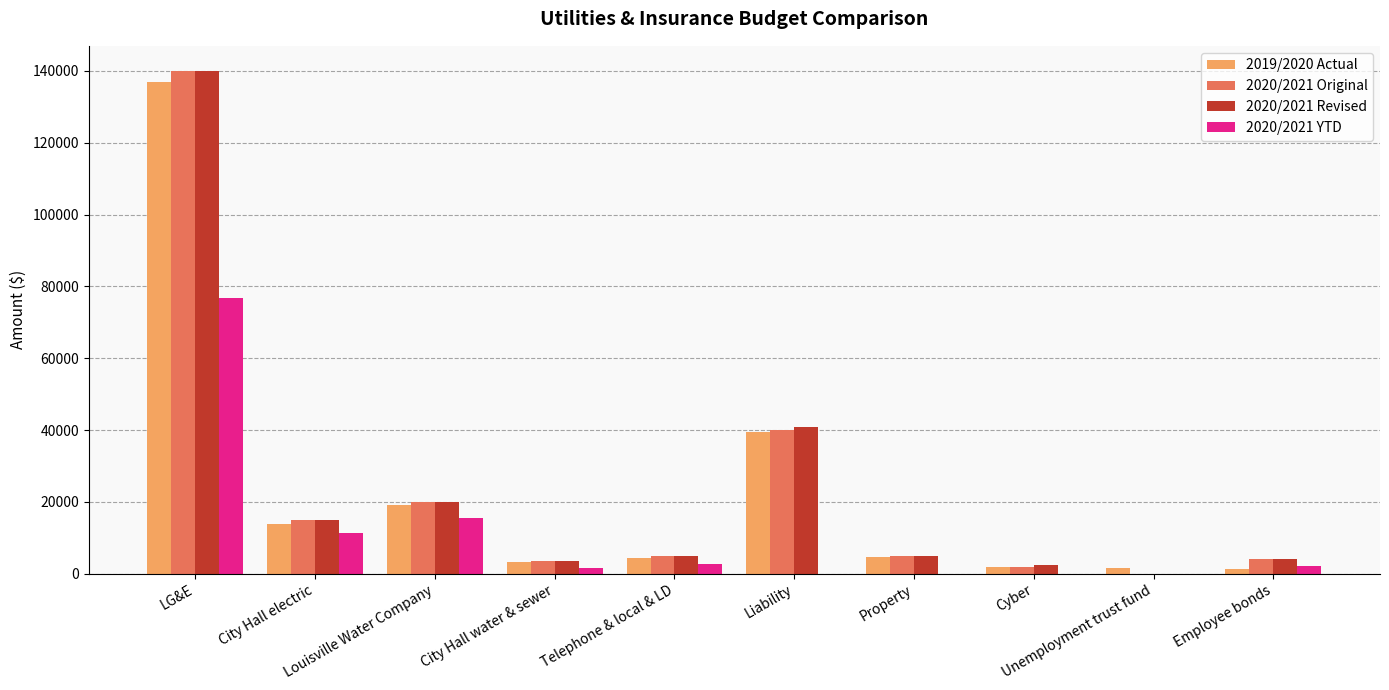

How many groups of bars are there?

10